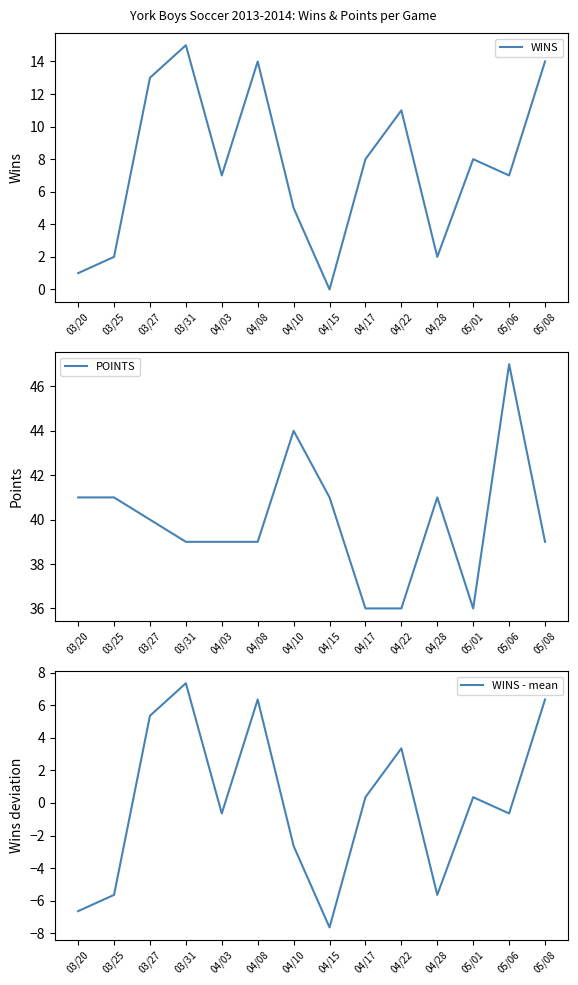

How many lines are shown in the chart?

1